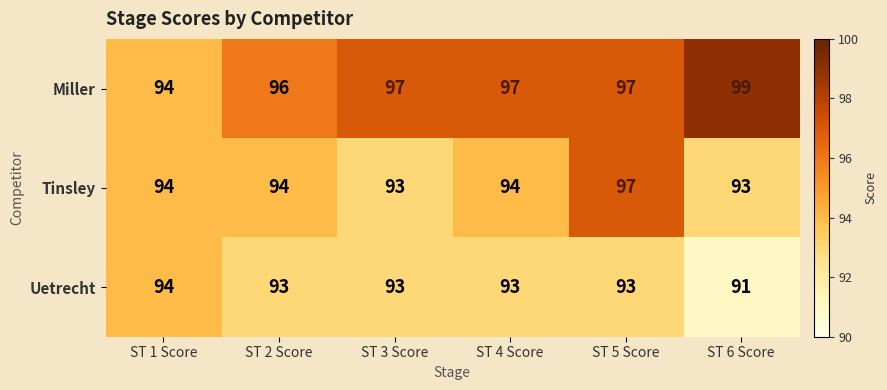

What is the sum of the Uetrecht values at ST 2 Score and ST 1 Score?

187